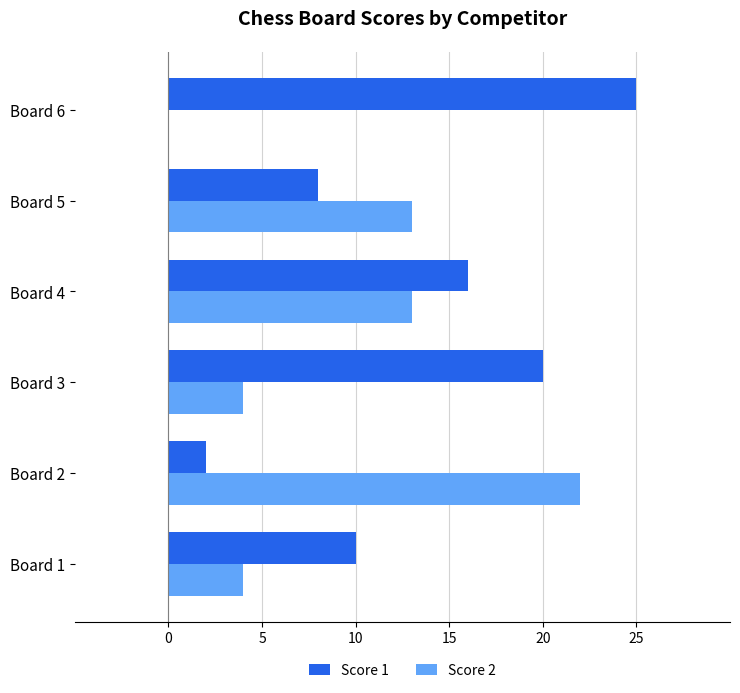

What is the greatest value displayed?

25